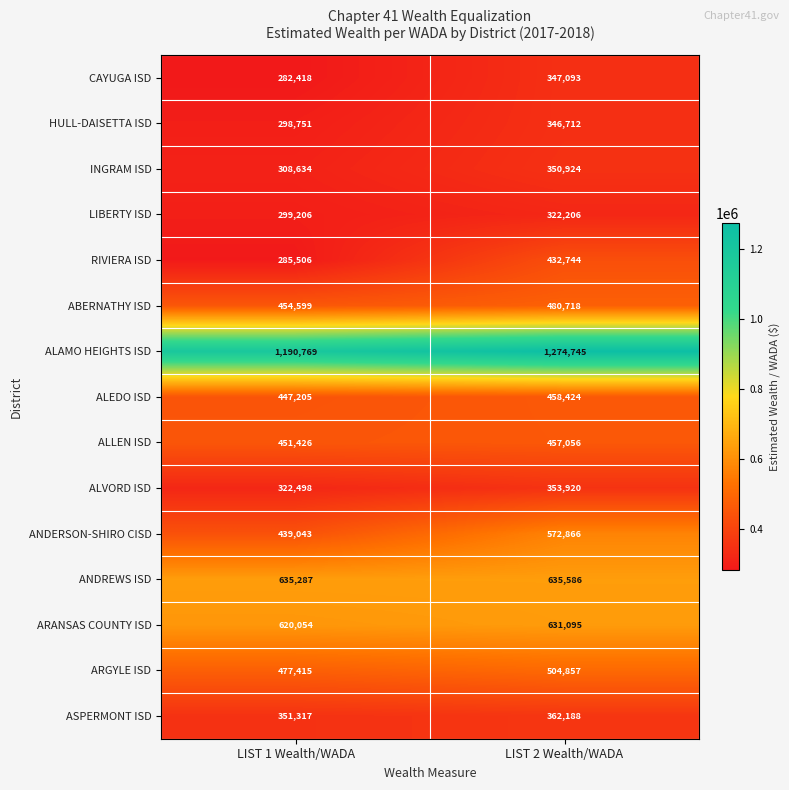

At LIST 2 Wealth/WADA, list the series in order from largest to smallest.

ALAMO HEIGHTS ISD, ANDREWS ISD, ARANSAS COUNTY ISD, ANDERSON-SHIRO CISD, ARGYLE ISD, ABERNATHY ISD, ALEDO ISD, ALLEN ISD, RIVIERA ISD, ASPERMONT ISD, ALVORD ISD, INGRAM ISD, CAYUGA ISD, HULL-DAISETTA ISD, LIBERTY ISD